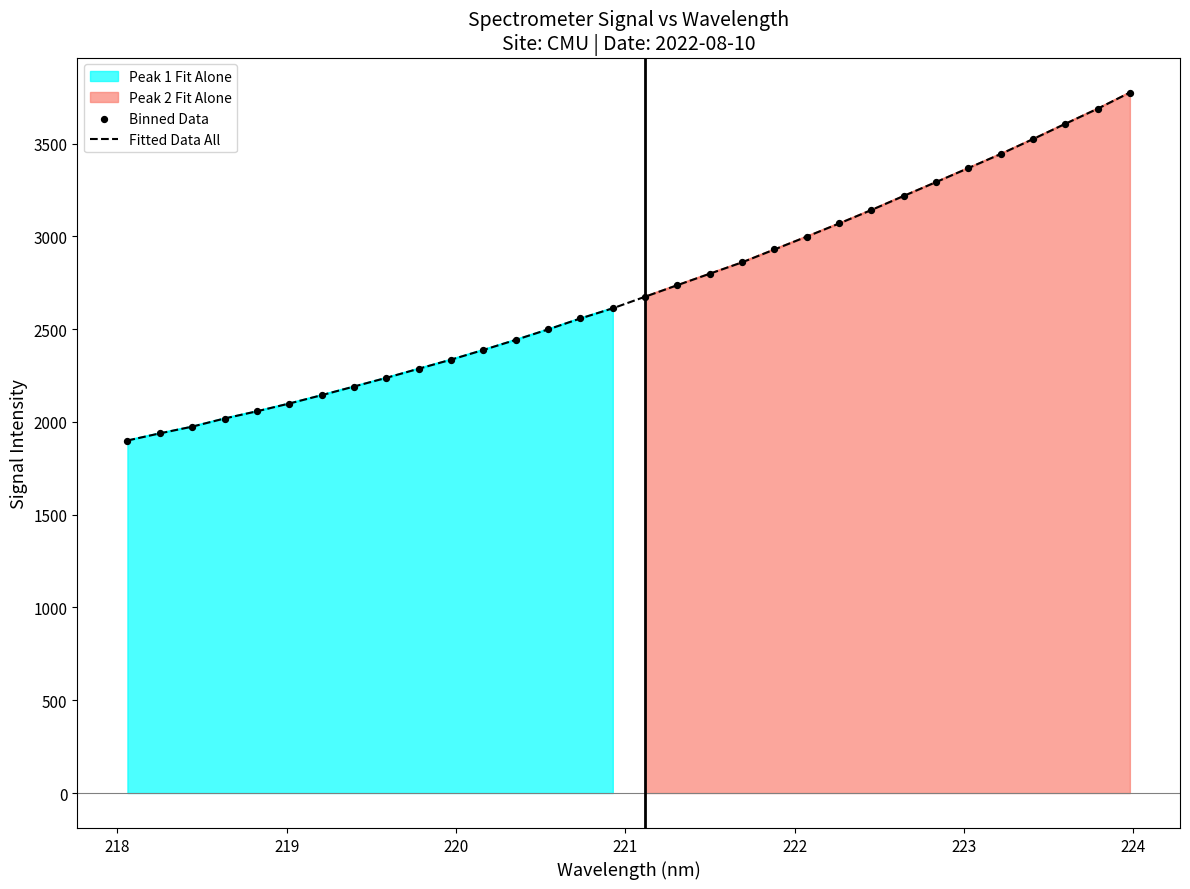

Which series reaches the maximum Y coordinate?

Fitted Data All